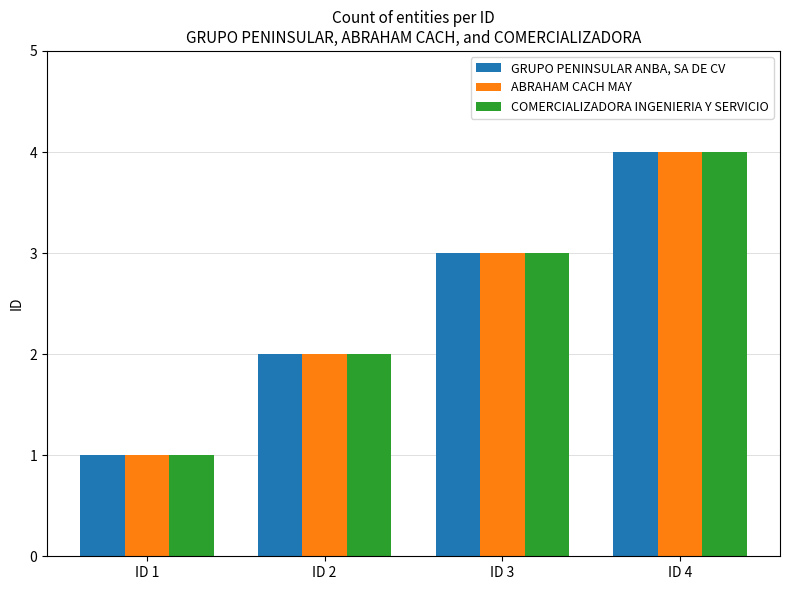

How many values in the GRUPO PENINSULAR ANBA, SA DE CV series are below 3?

2